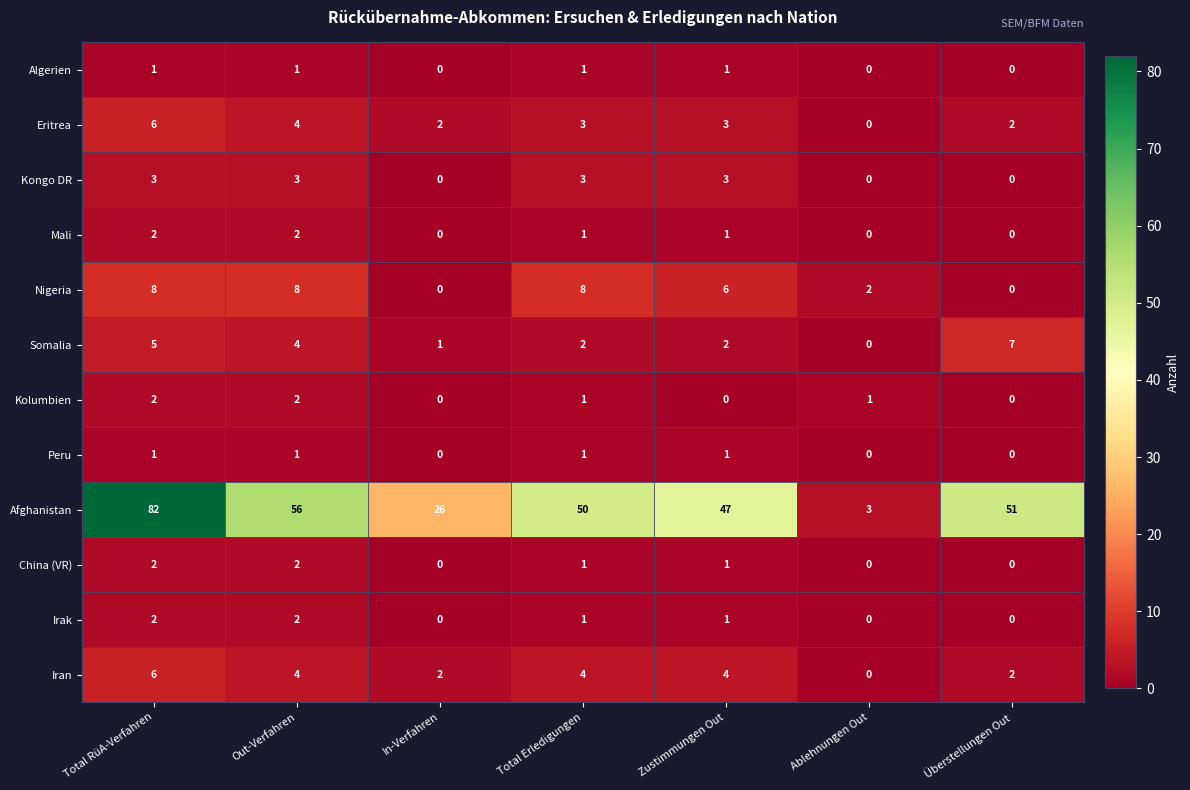

The Afghanistan series shows 14 at Überstellungen Out. True or false?

False